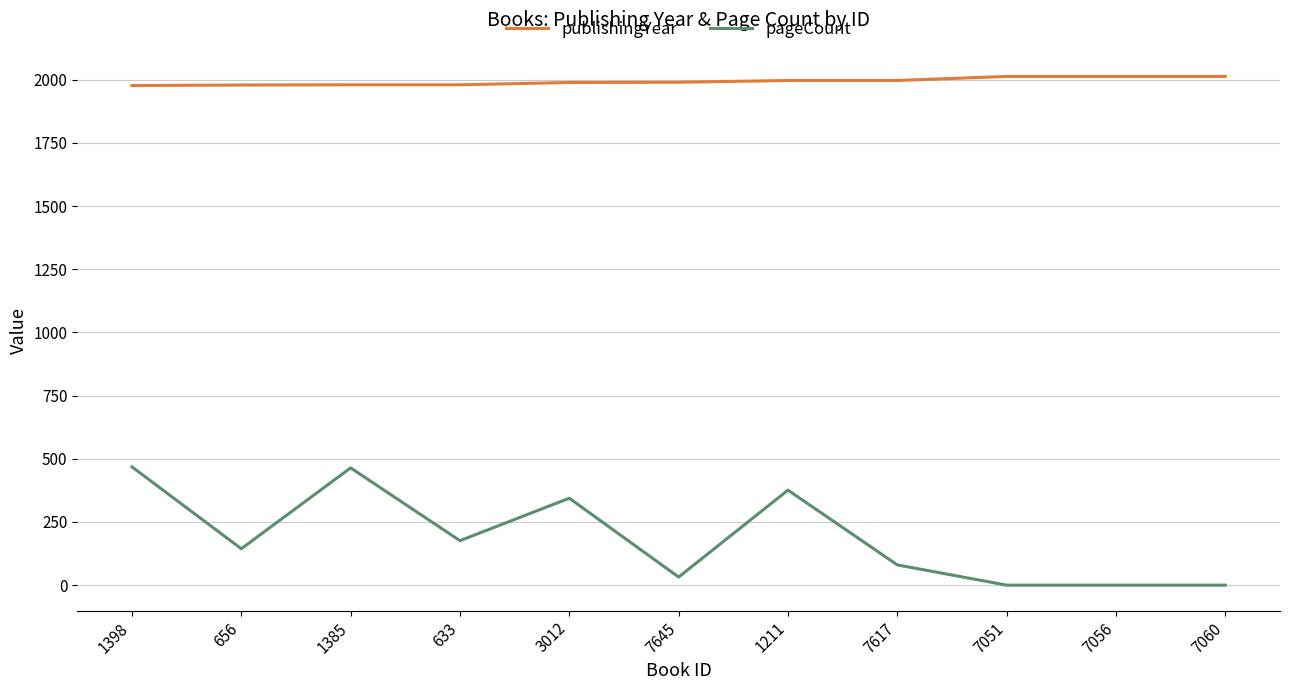

What is the minimum value for publishingYear?

1977